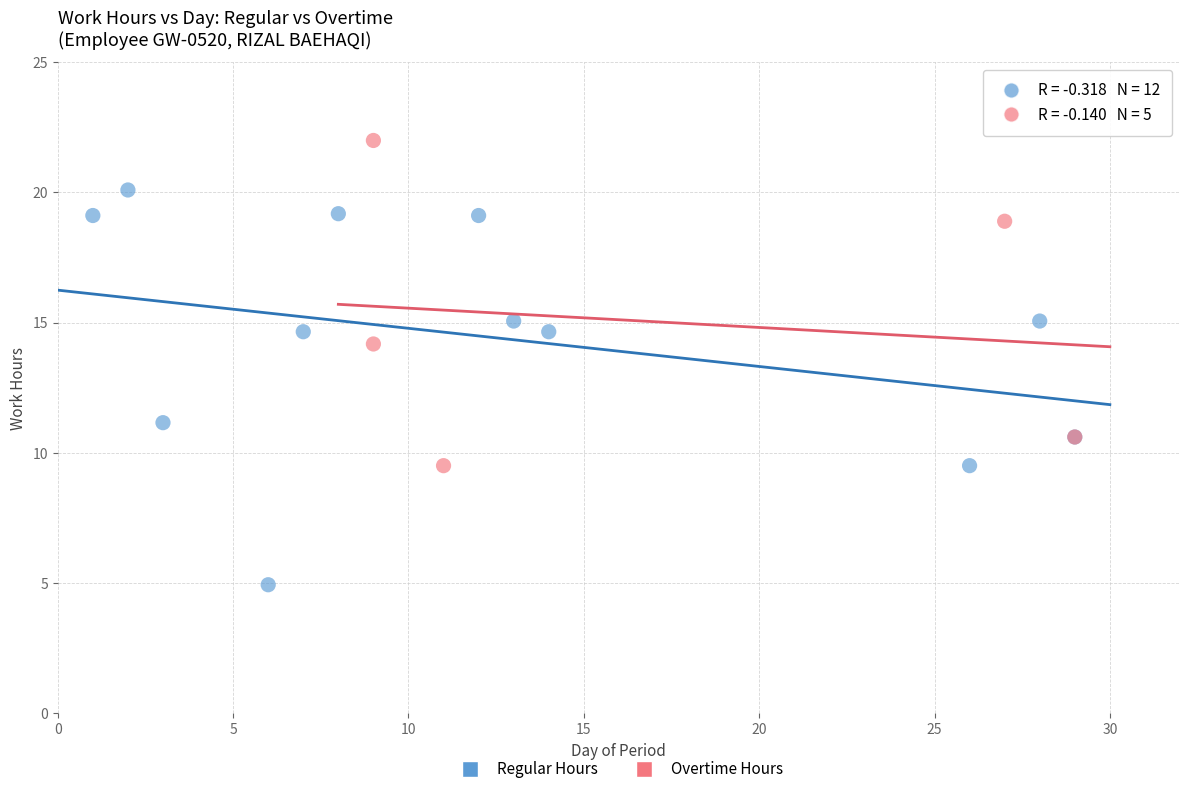

Which series has the widest spread of Y values?

Regular Hours